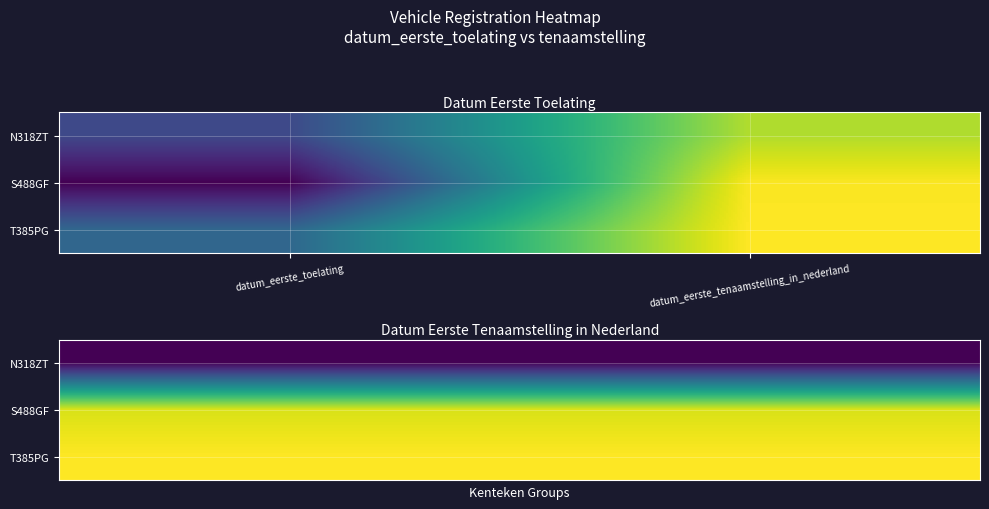

What is the total value across all series at datum_eerste_tenaamstelling_in_nederland?

60680949